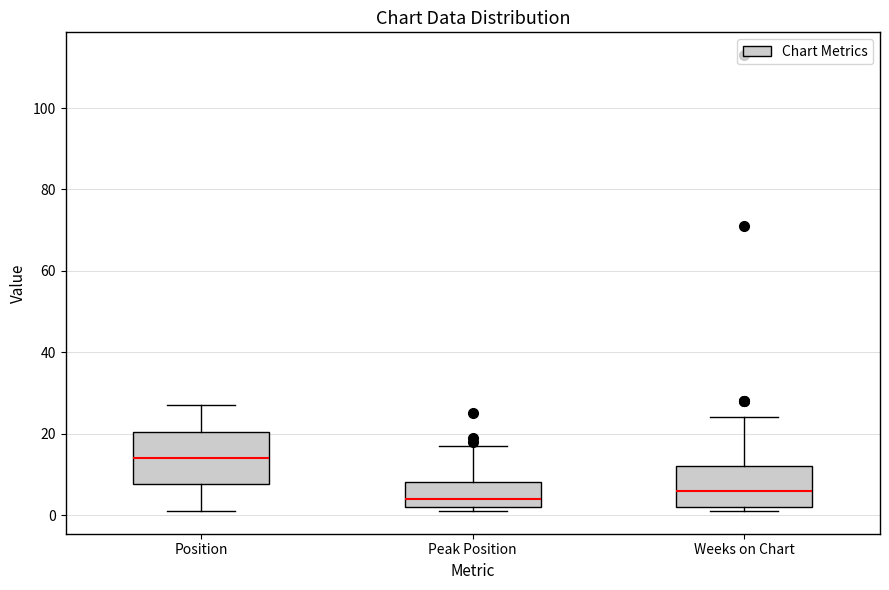

Where is the lower edge of the box for Weeks on Chart on the y-axis? The values are not printed on the chart, so give them approximately, as read against the axis.

2